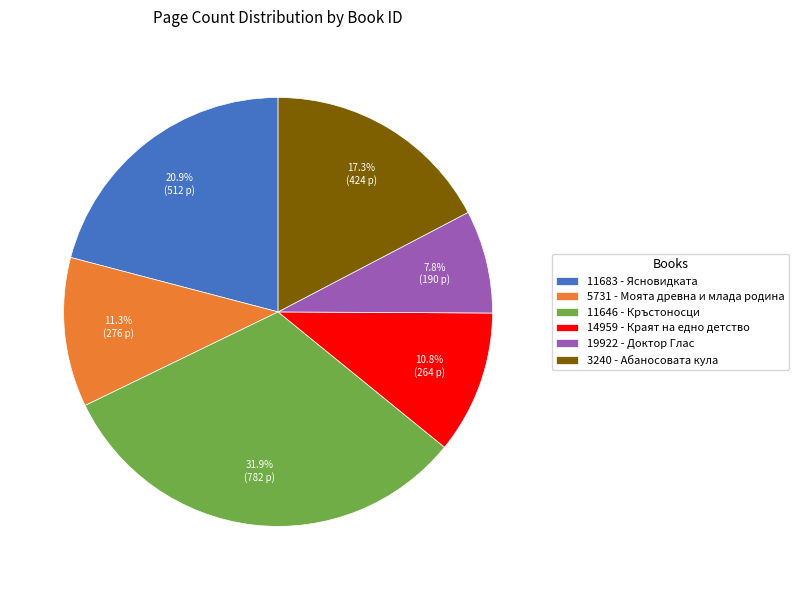

Which slice is the smallest?

19922 - Доктор Глас